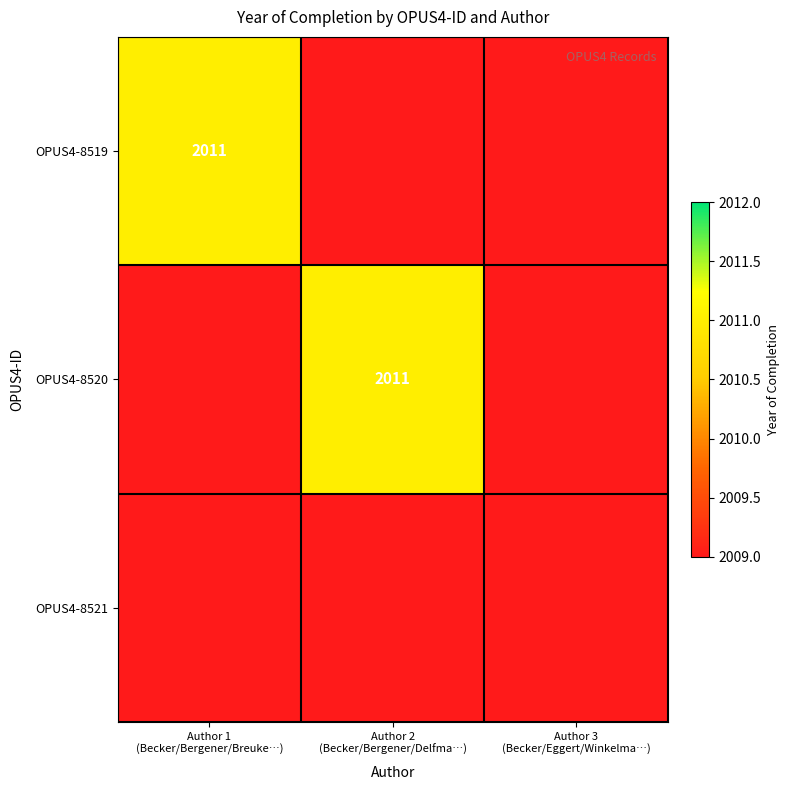

How many OPUS4-8519 values are between 2009 and 2011?

3